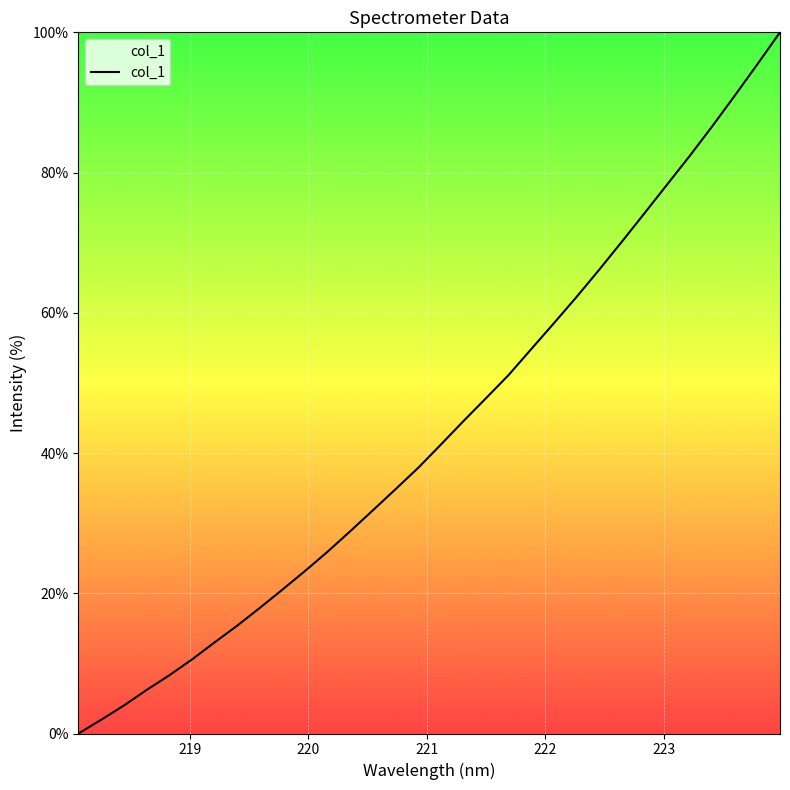

What is the difference between the maximum and minimum values?

100.0